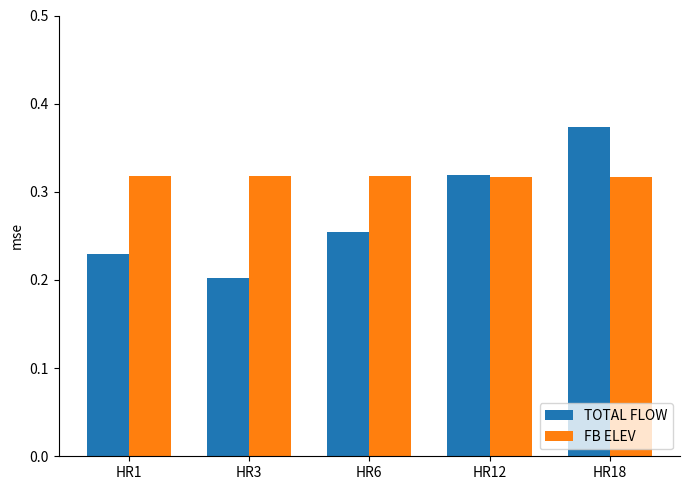

Which series has the widest spread of values?

TOTAL FLOW